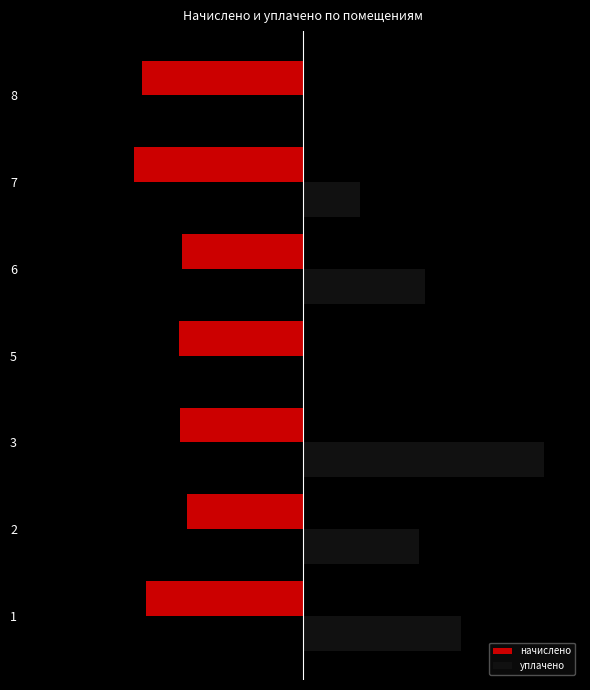

List the series in order of their overall mean, lowest first.

начислено, уплачено